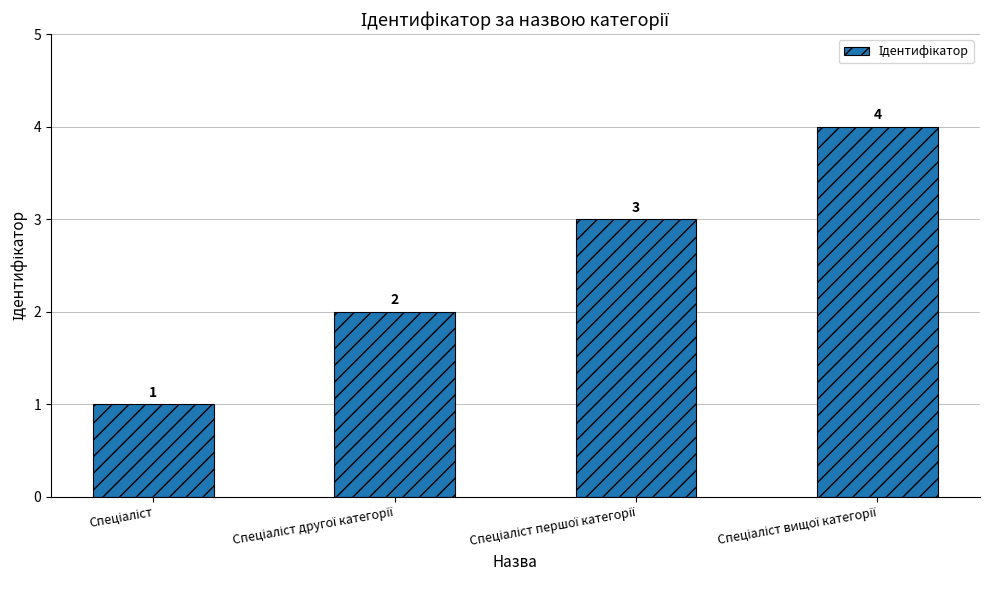

What is the sum of all values?

10